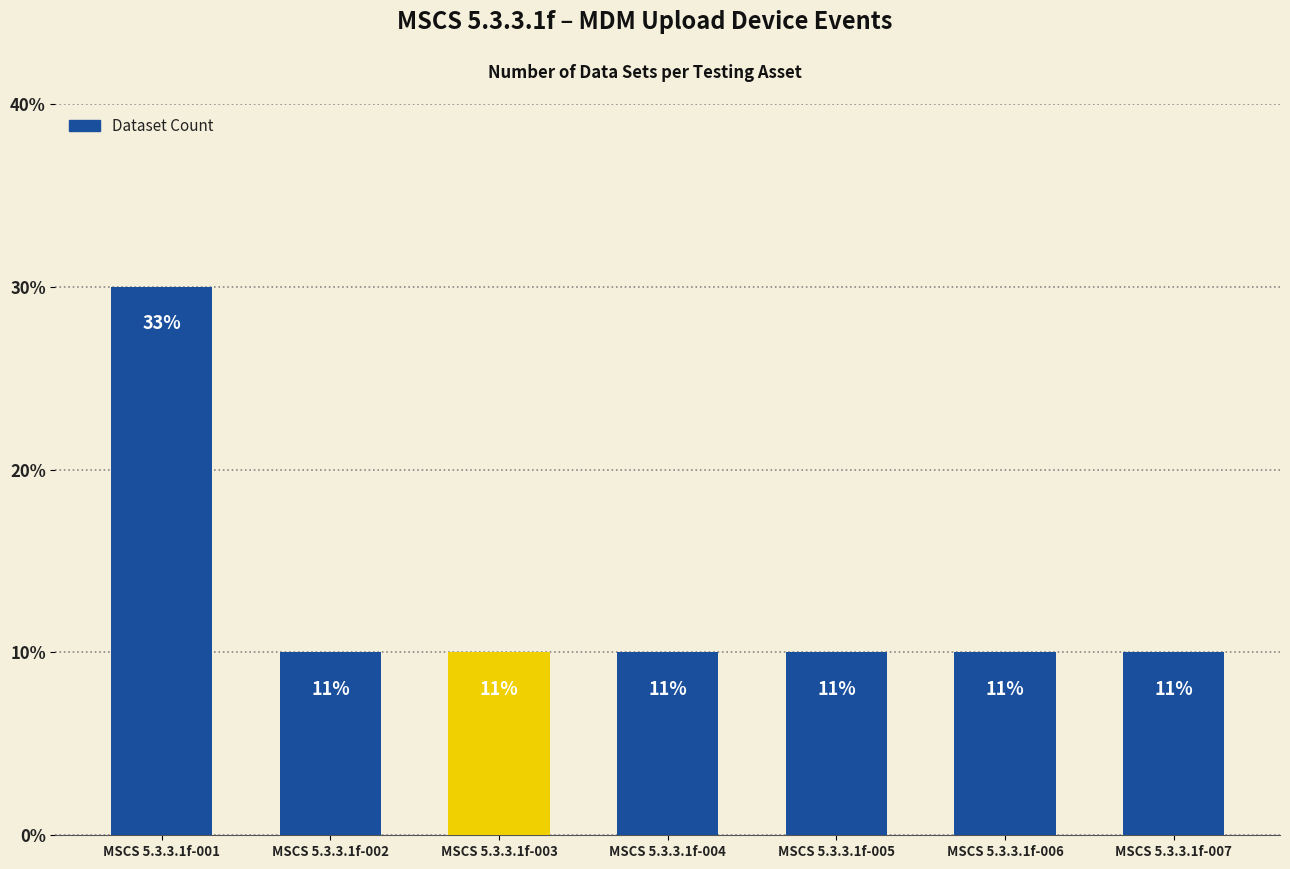

What is the sum of all values?

9